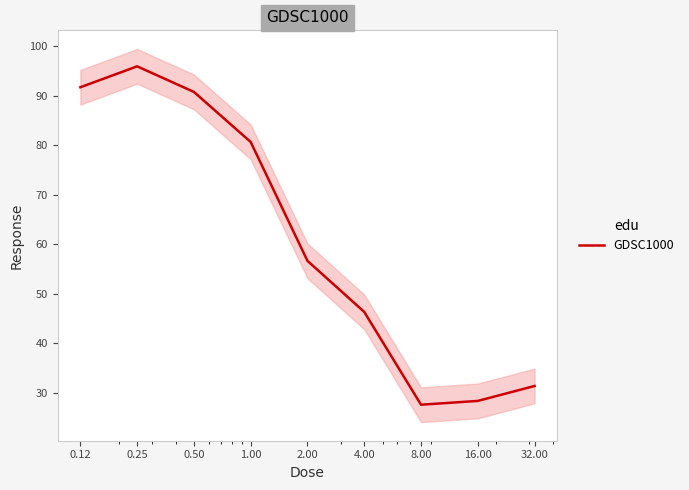

What is the difference between the values at 16.00 and 1.00?

52.2